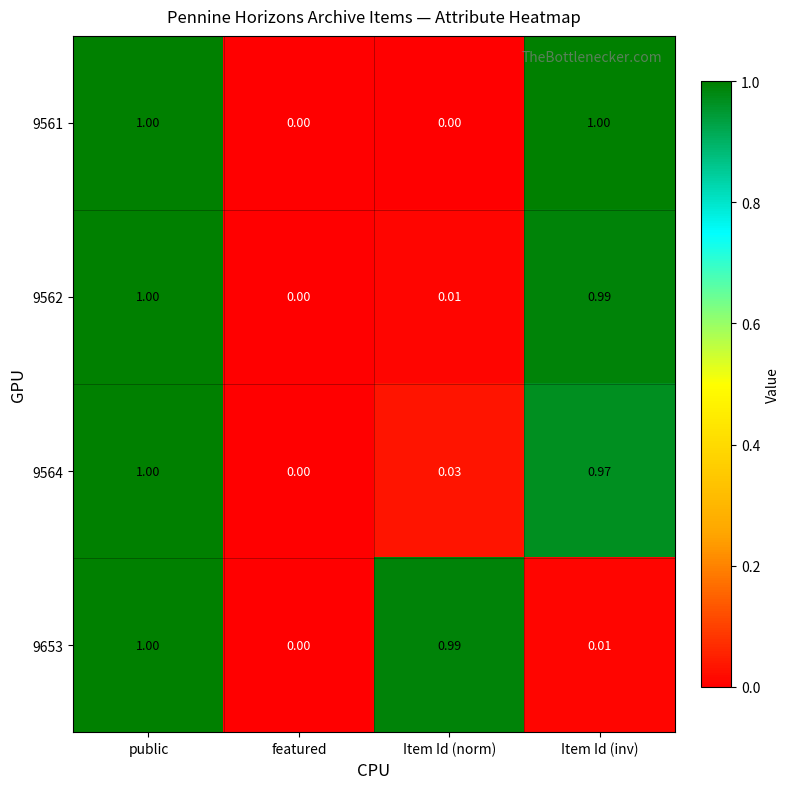

Between Item Id (norm) and Item Id (inv), which series saw the biggest shift?

9561